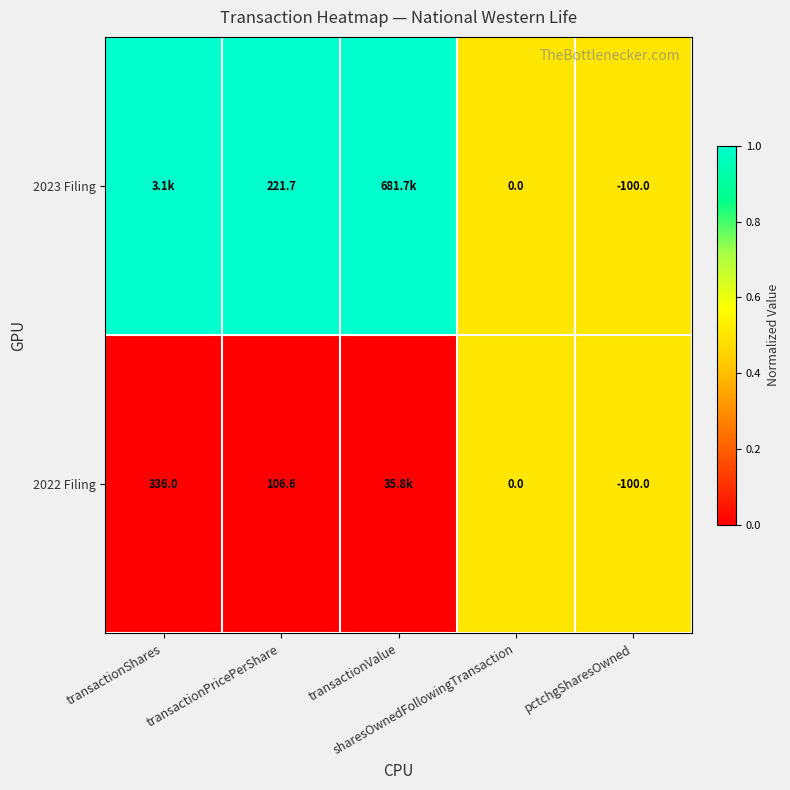

Which series has the largest range (max minus min)?

2023 Filing